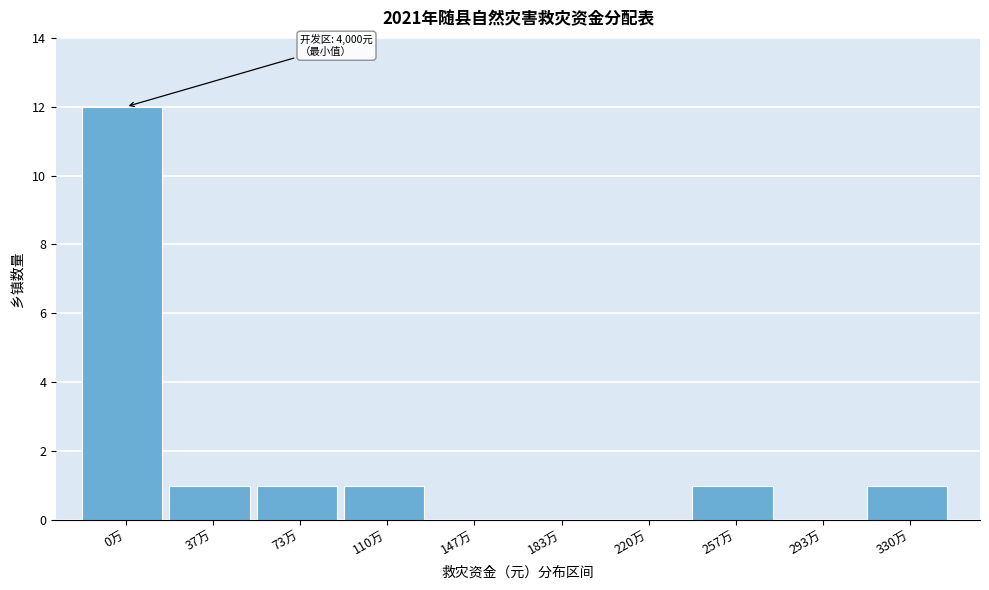

Reading left to right, extract all data points from this chart.

0万=12	37万=1	73万=1	110万=1	147万=0	183万=0	220万=0	257万=1	293万=0	330万=1